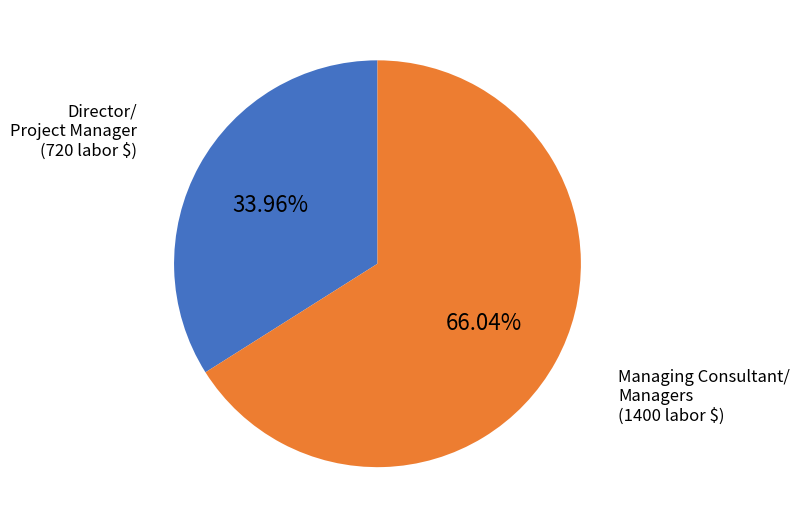

Is there a majority slice in this chart?

Yes